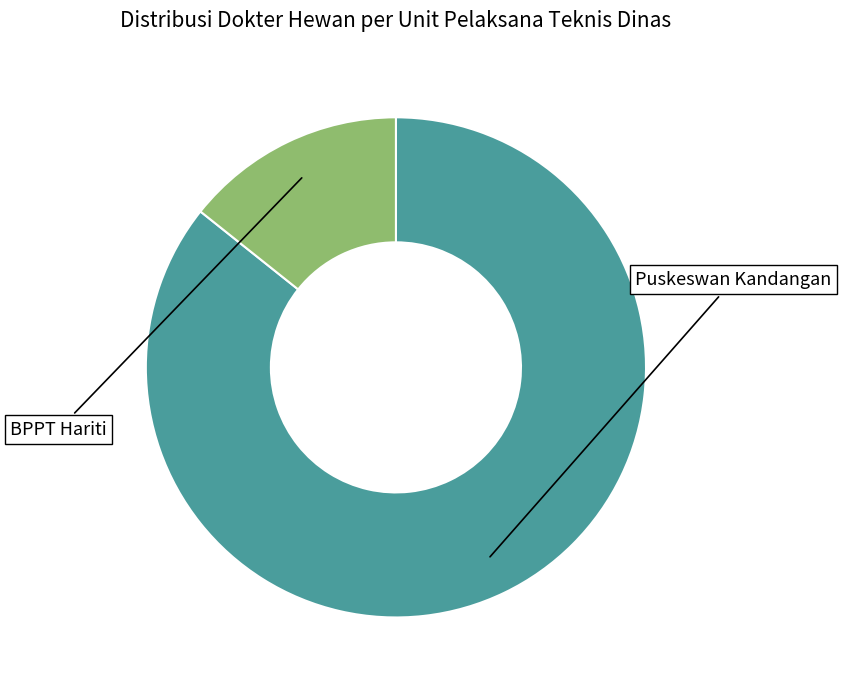

The BPPT Hariti slice represents 20% of the pie. True or false?

False